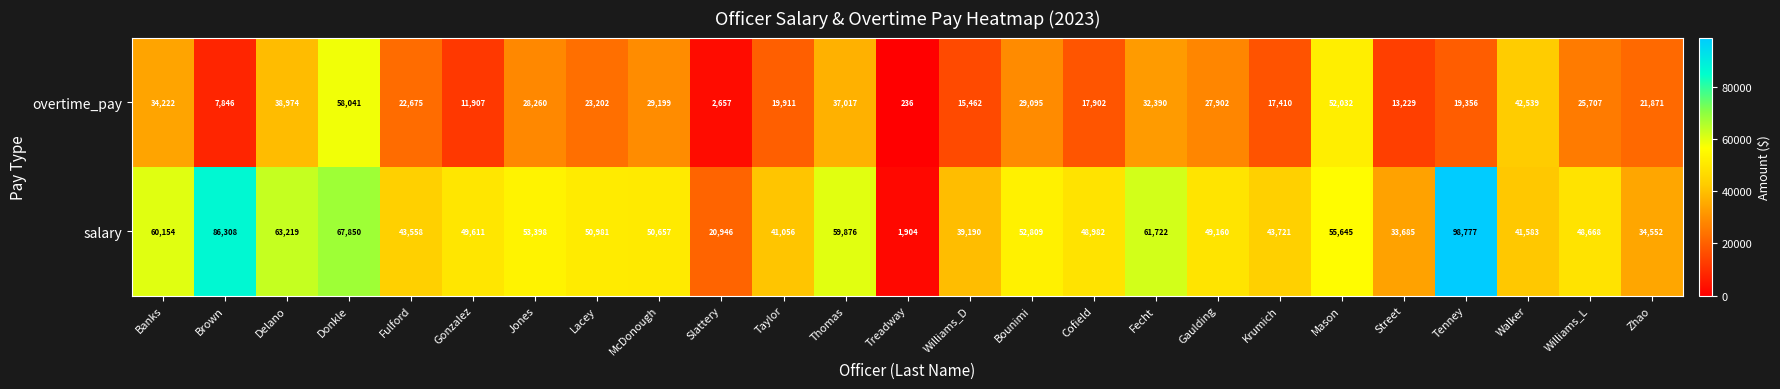

True or false: salary has a value of 19461 at Street.

False